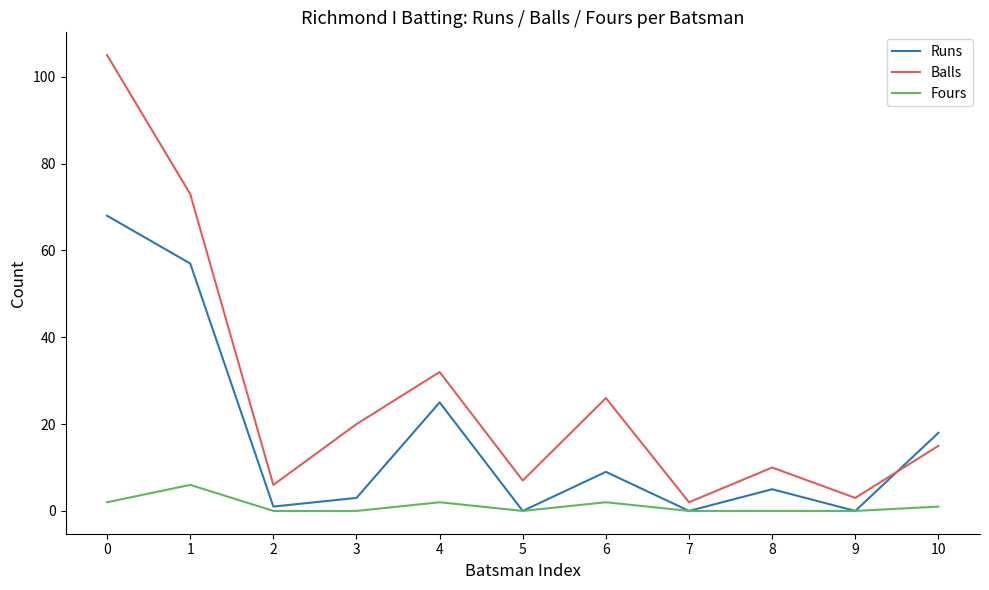

True or false: Fours and Balls intersect in this chart.

False